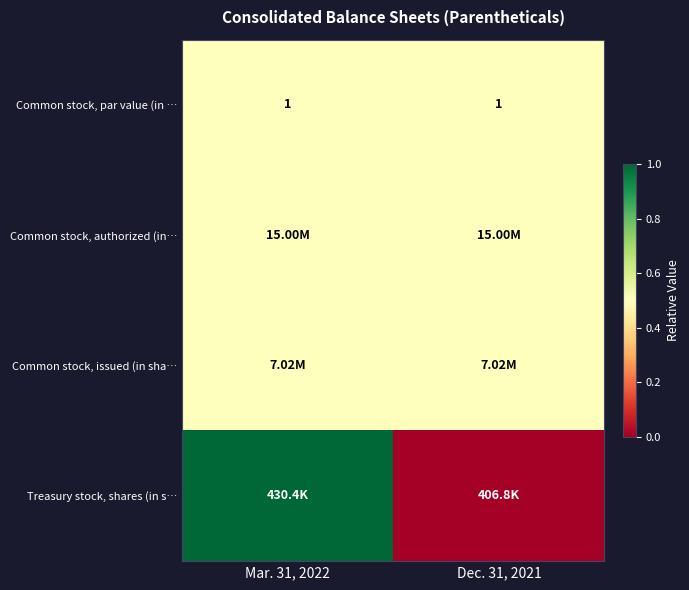

True or false: Common stock, par value (in … has a value of 0.2 at Mar. 31, 2022.

False